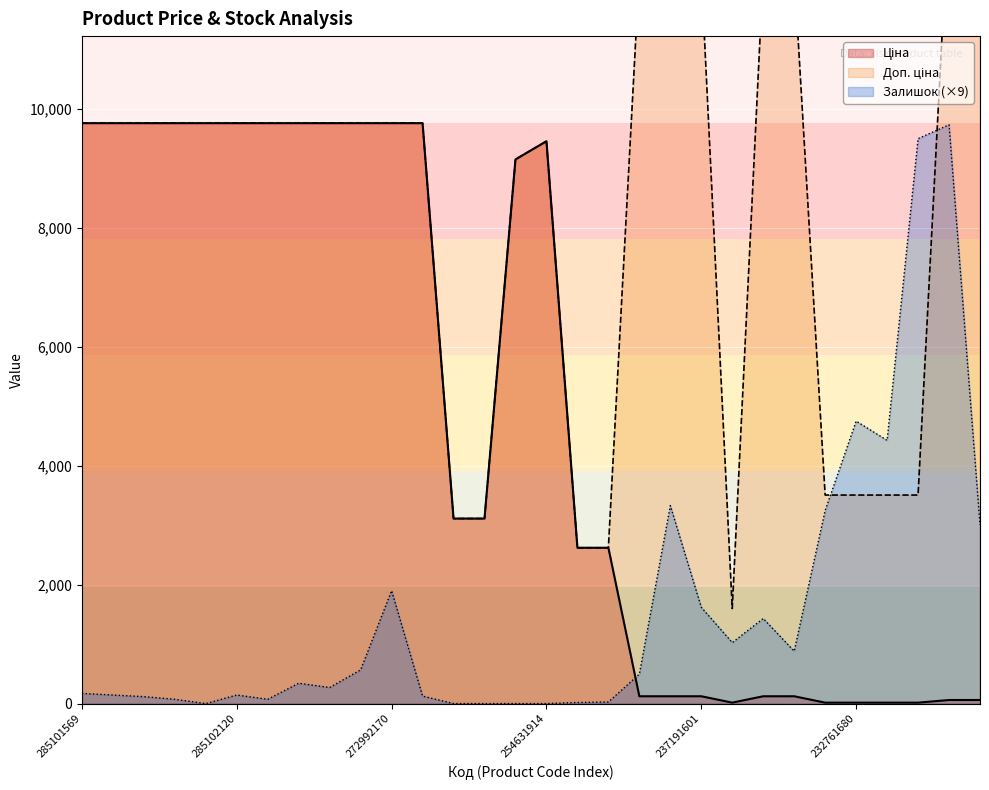

What is the difference between the highest and lowest values at 231341602?

13433.3